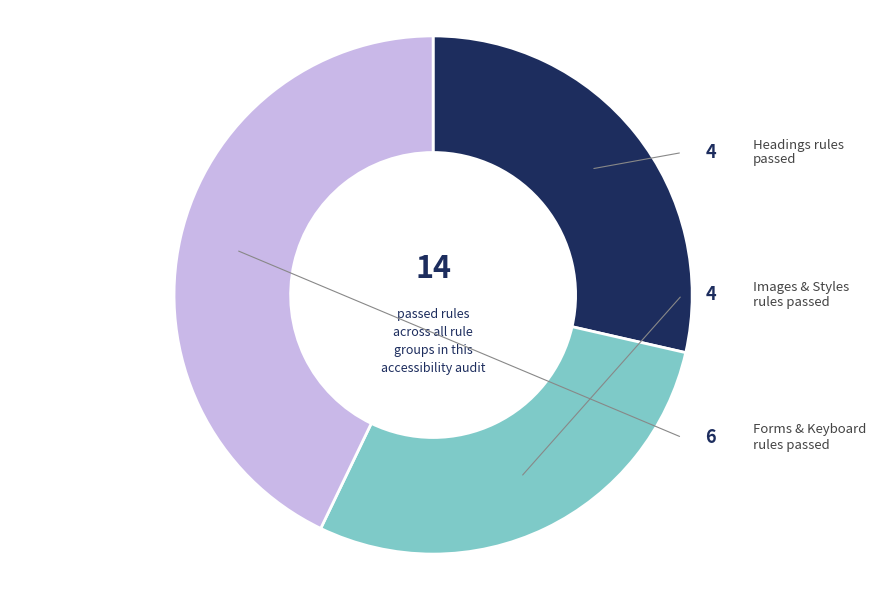

Combined, do Images & Styles and Headings account for over 50%?

Yes